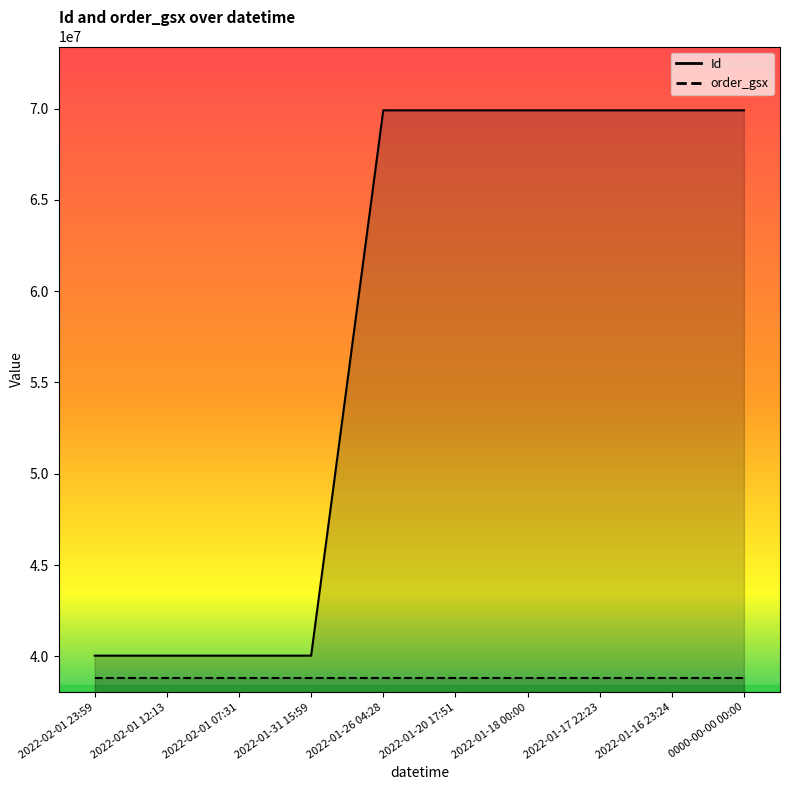

Between 2022-02-01 23:59 and 2022-01-31 15:59, which is larger?

2022-02-01 23:59